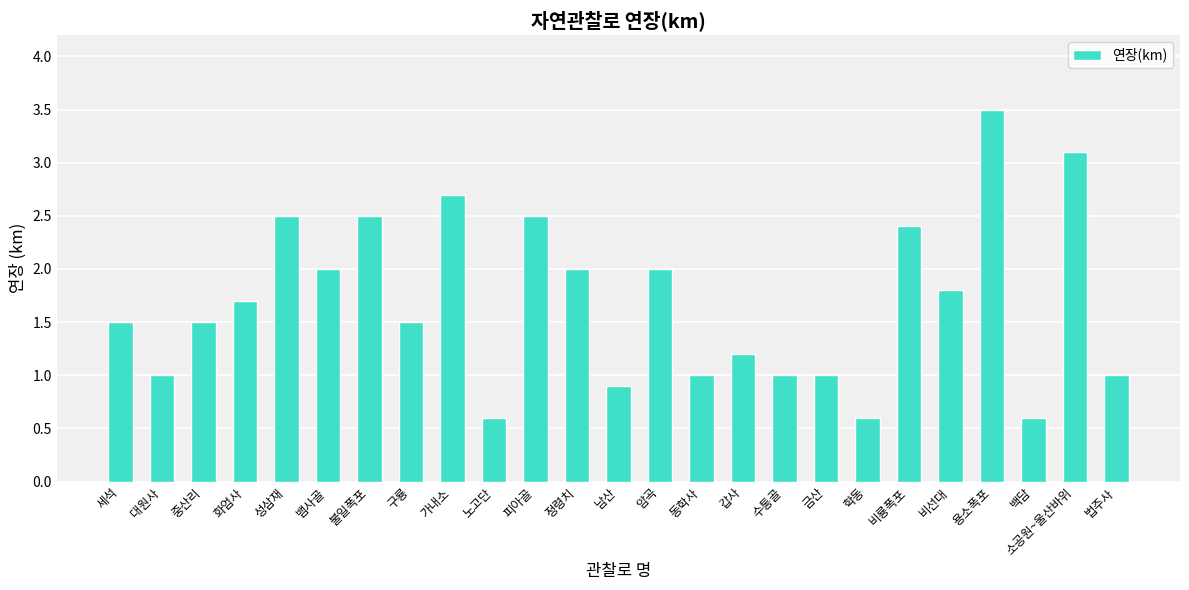

What is the label of the 2nd bar from the right?

소공원~울산바위